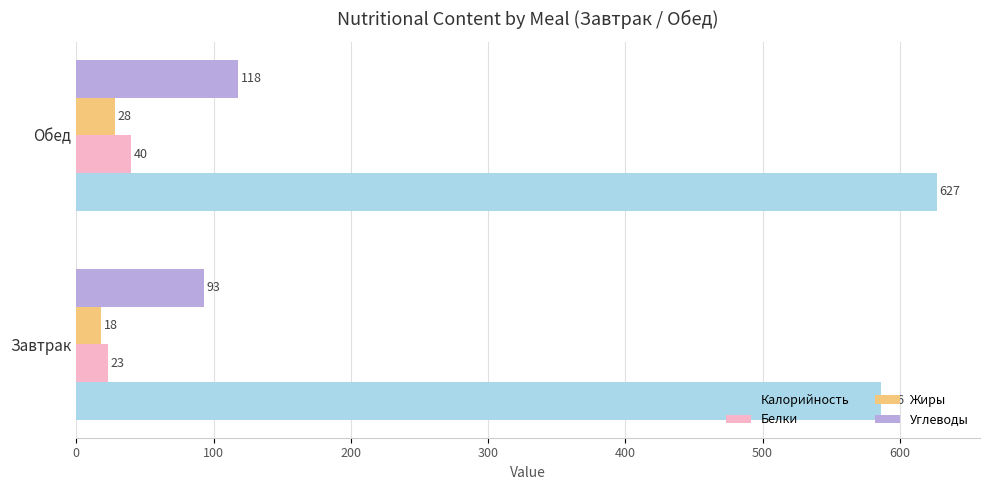

What is the sum of the Углеводы values at Завтрак and Обед?

211